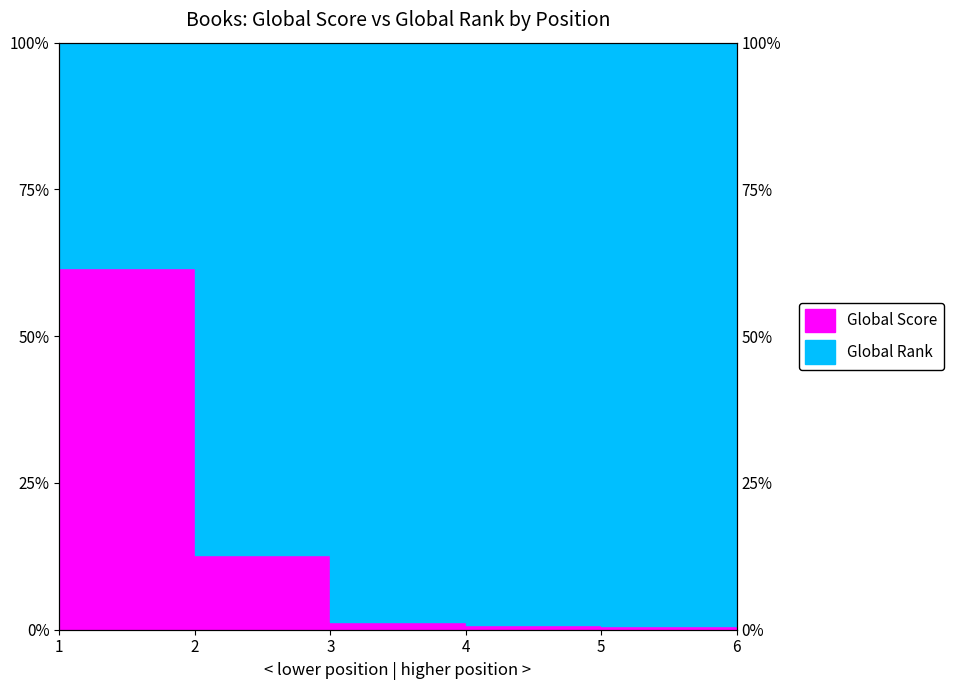

Count the number of categories in the chart.

6